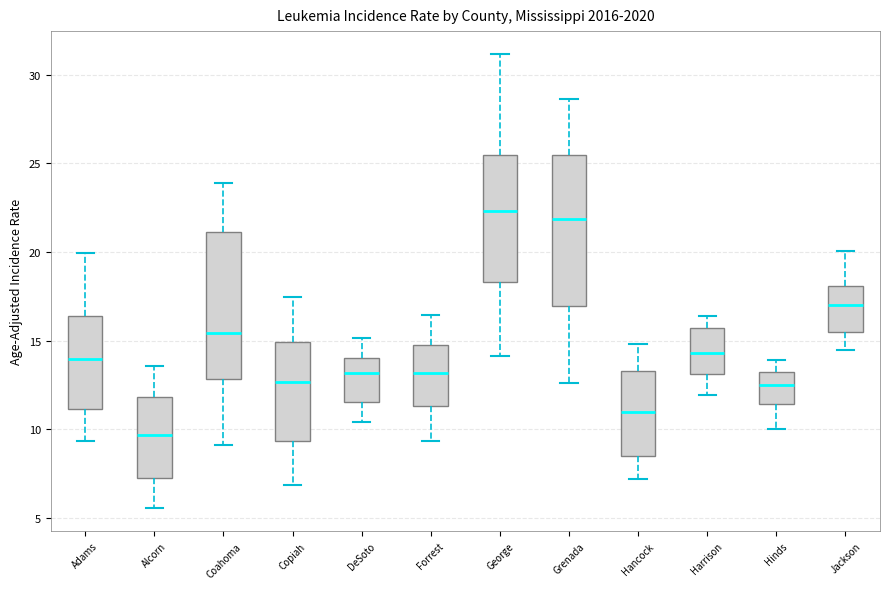

Reading left to right, read every box against the y-axis: the position of its median line, the range the box covers, and the ends of its whiskers. The values are not printed on the chart, so give them approximately, as read against the axis.

Adams: median 14.0, box 11.0 to 16.5, whiskers 9.5 to 20.0
Alcorn: median 9.5, box 7.5 to 12.0, whiskers 5.5 to 13.5
Coahoma: median 15.5, box 13.0 to 21.0, whiskers 9.0 to 24.0
Copiah: median 12.5, box 9.5 to 15.0, whiskers 7.0 to 17.5
DeSoto: median 13.0, box 11.5 to 14.0, whiskers 10.5 to 15.0
Forrest: median 13.0, box 11.5 to 14.5, whiskers 9.5 to 16.5
George: median 22.5, box 18.5 to 25.5, whiskers 14.0 to 31.0
Grenada: median 22.0, box 17.0 to 25.5, whiskers 12.5 to 28.5
Hancock: median 11.0, box 8.5 to 13.5, whiskers 7.0 to 15.0
Harrison: median 14.5, box 13.0 to 15.5, whiskers 12.0 to 16.5
Hinds: median 12.5, box 11.5 to 13.5, whiskers 10.0 to 14.0
Jackson: median 17.0, box 15.5 to 18.0, whiskers 14.5 to 20.0